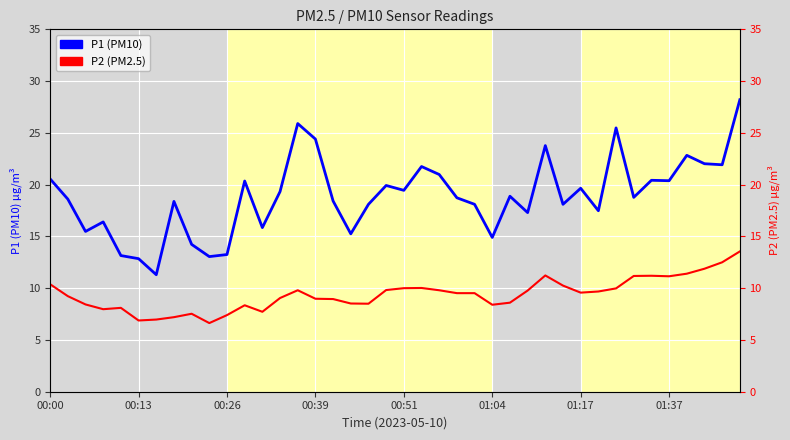

Reading left to right, list all the values displayed in this chart.

P1: 20.6	18.6	15.5	16.4	13.2	12.8	11.3	18.4	14.2	13.1	13.2	20.4	15.8	19.3	25.9	24.4	18.4	15.2	18.1	19.9	19.4	21.8	21.0	18.7	18.1	14.9	18.9	17.3	23.8	18.1	19.6	17.5	25.5	18.8	20.4	20.4	22.8	22.0	21.9	28.2
P2: 10.4	9.2	8.4	8.0	8.1	6.9	7.0	7.2	7.5	6.6	7.4	8.3	7.7	9.1	9.8	9.0	8.9	8.5	8.5	9.8	10.0	10.0	9.8	9.5	9.5	8.4	8.6	9.8	11.2	10.2	9.6	9.7	10.0	11.2	11.2	11.2	11.4	11.9	12.5	13.6